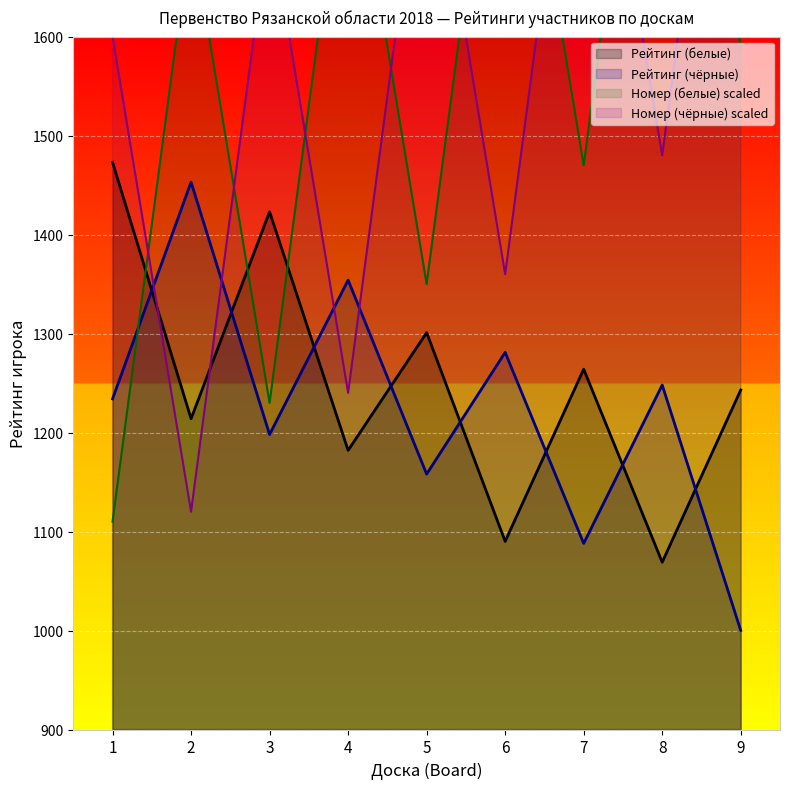

The Рейтинг (белые) series shows 1799 at 7. True or false?

False